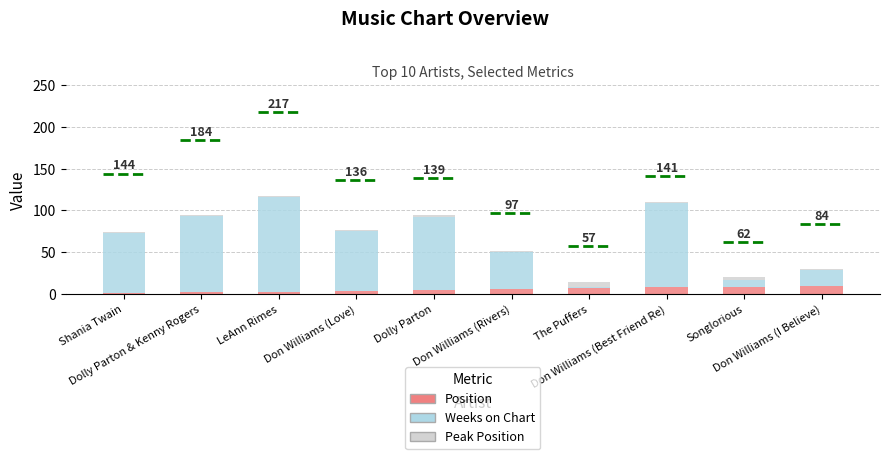

What is the difference between the maximum and minimum values in the Position series?

9